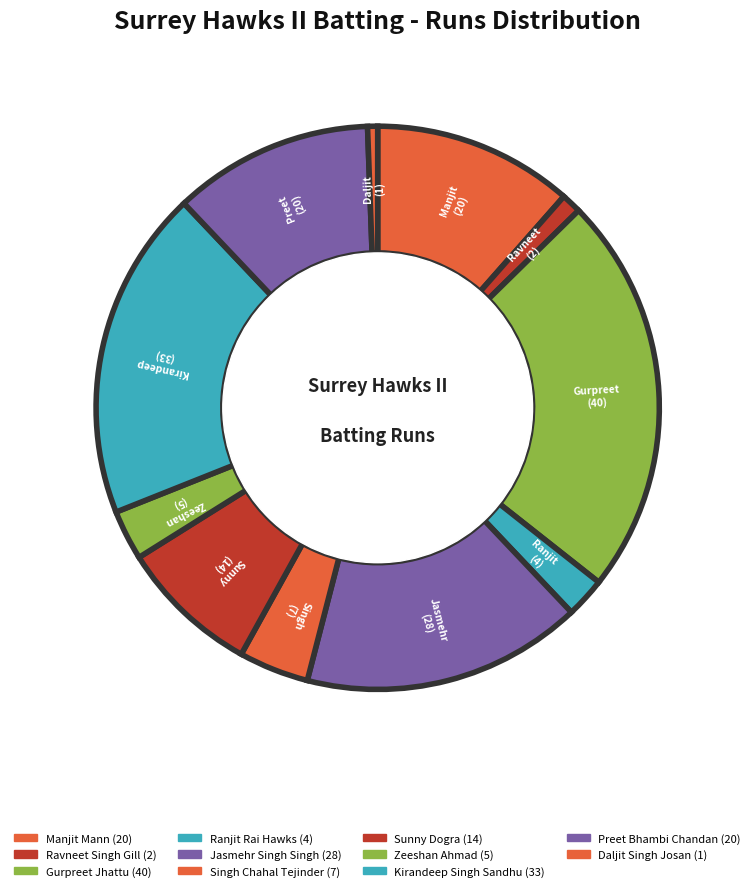

How many segments does this pie chart have?

11